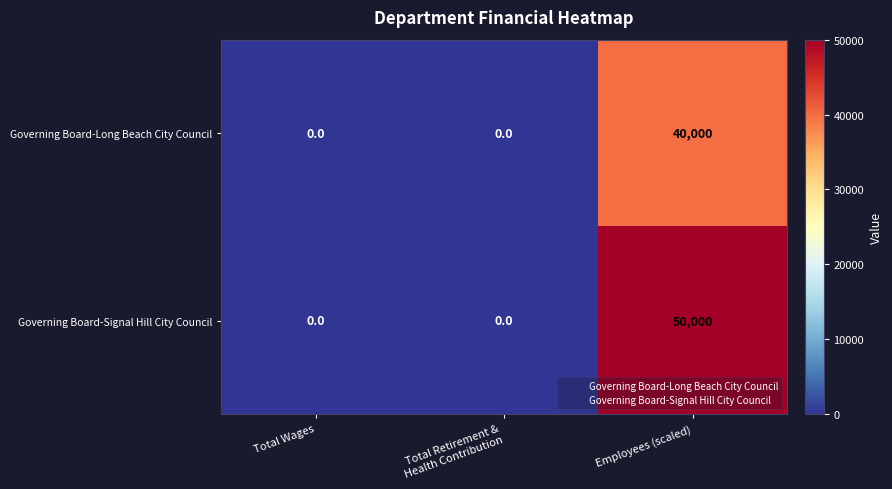

Rank the series by their average value, from highest to lowest.

Governing Board-Signal Hill City Council, Governing Board-Long Beach City Council